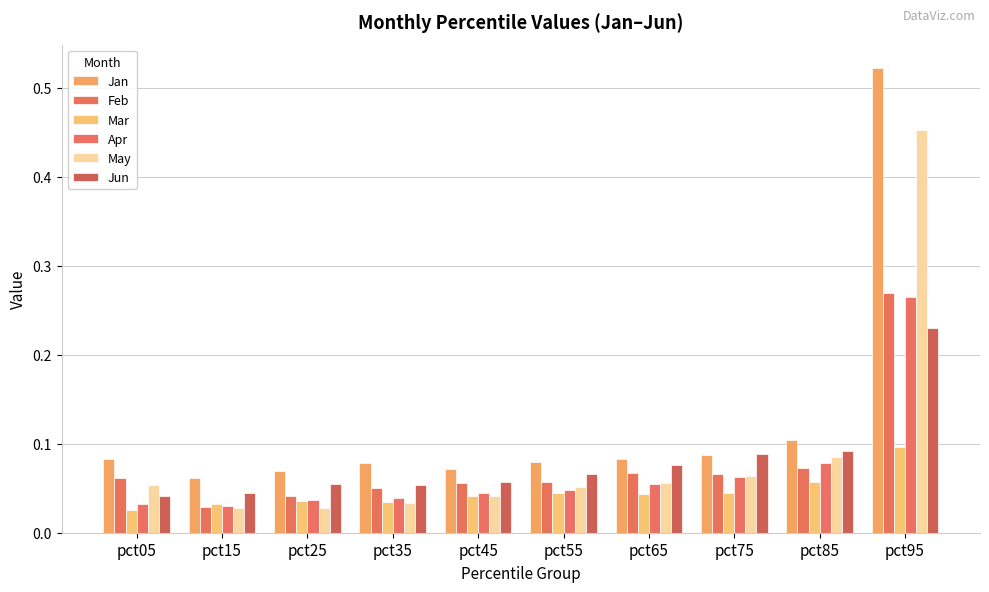

What is the total value across all series at pct25?

0.3